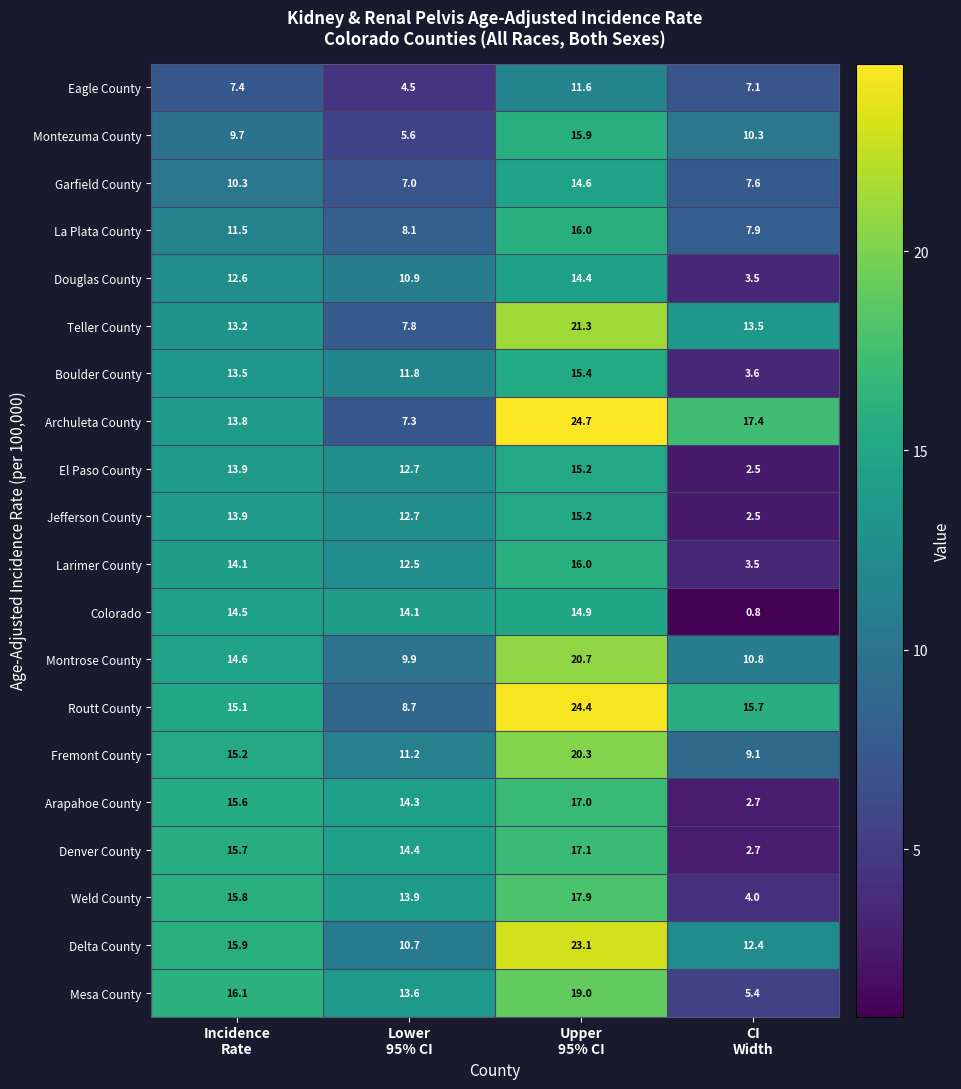

Which series has the largest total across all categories?

Routt County